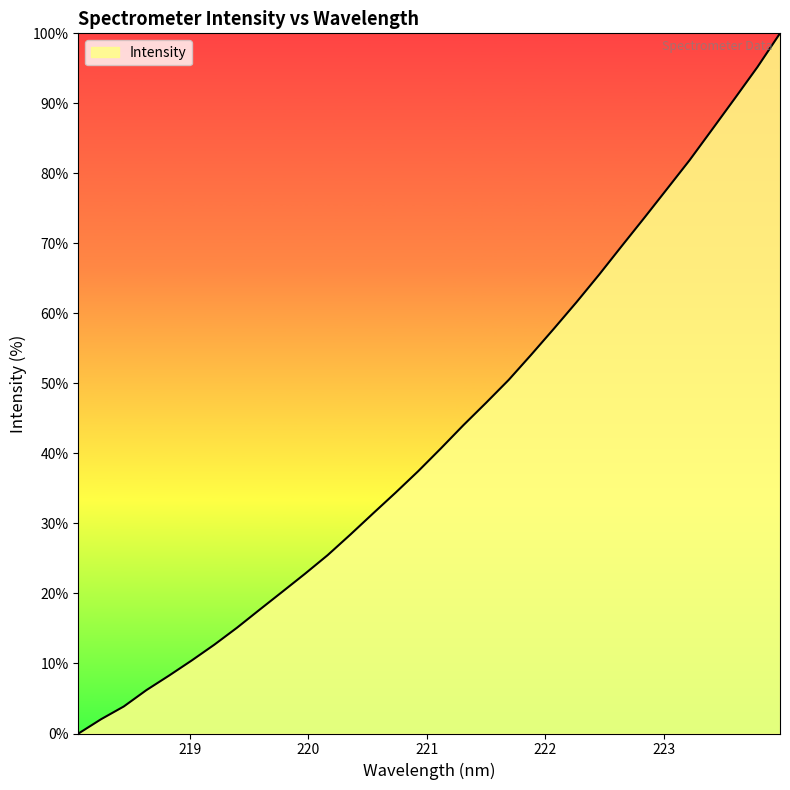

What is the greatest value displayed?

100.0